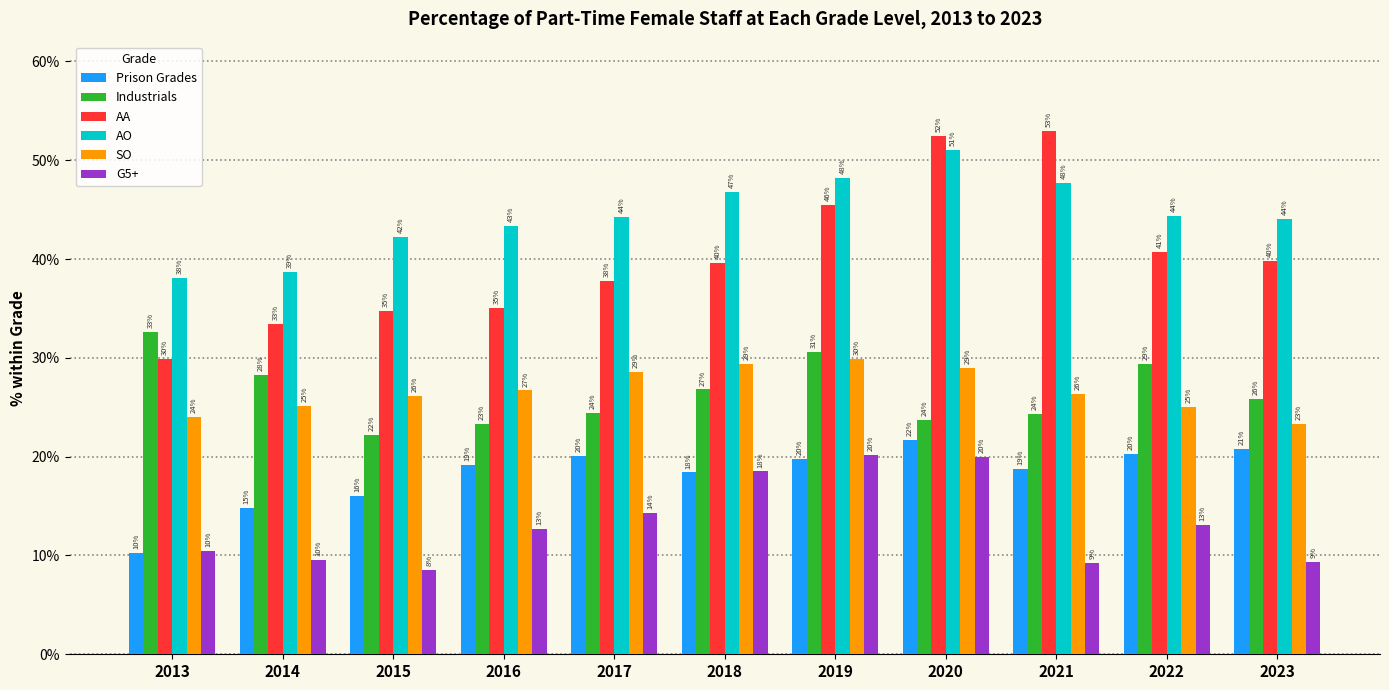

Are the bars horizontal?

No